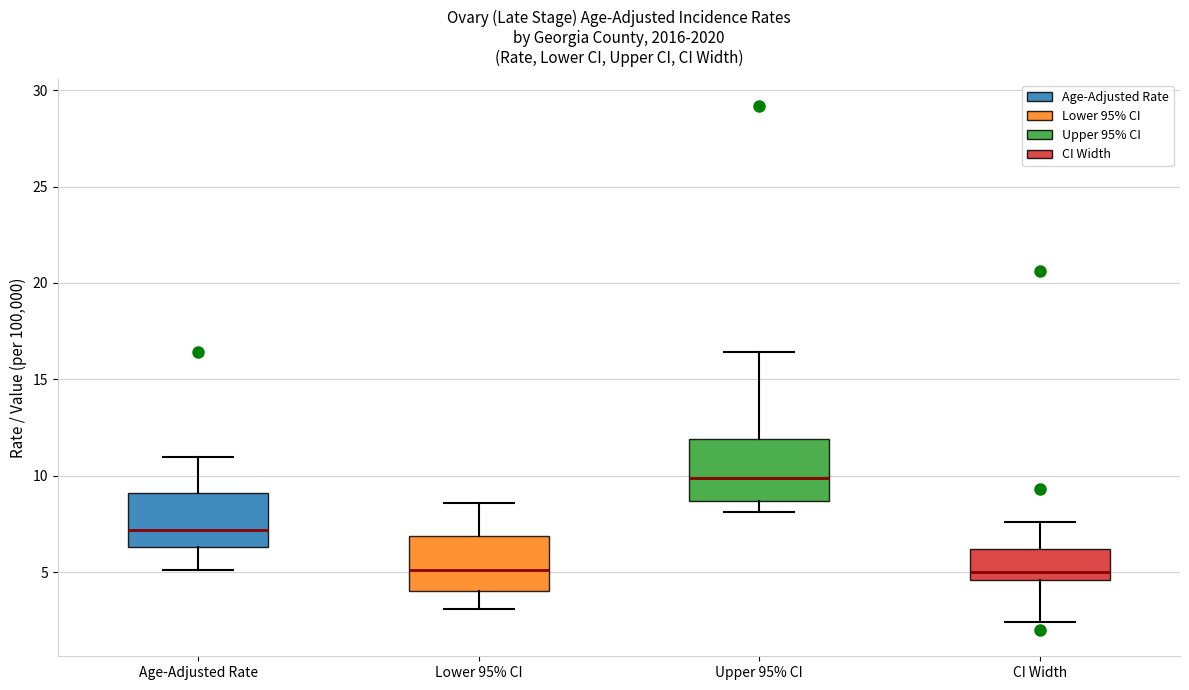

Where does the upper whisker of the box for CI Width end on the y-axis? The values are not printed on the chart, so give them approximately, as read against the axis.

7.5